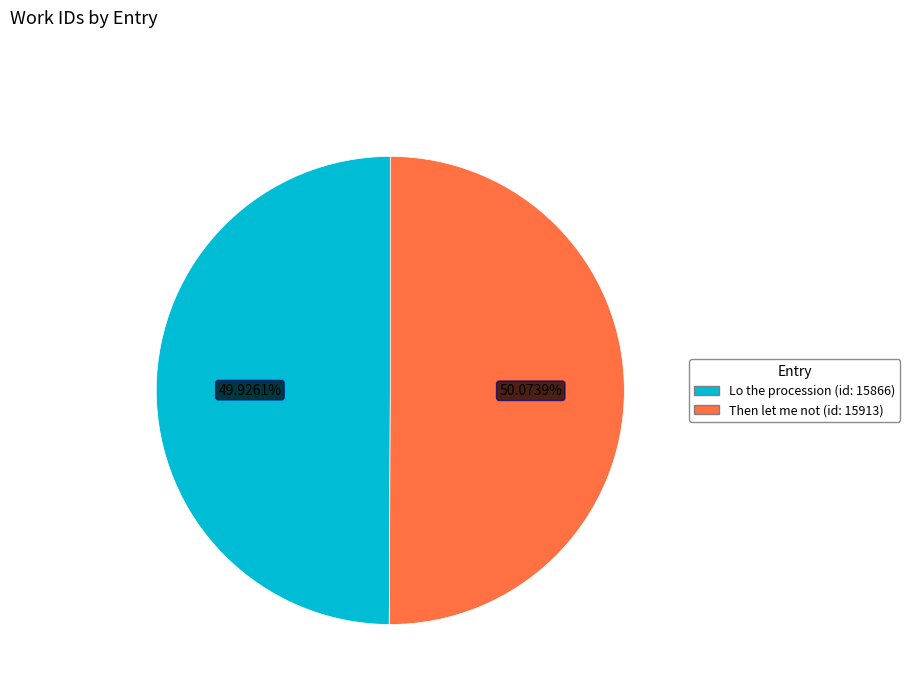

How many slices are in this pie chart?

2